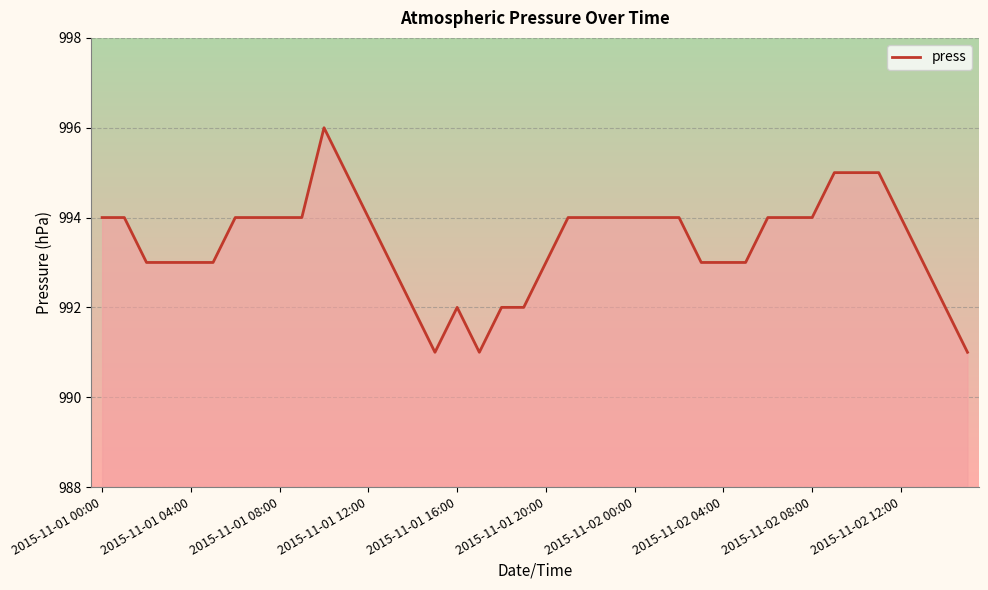

What is the difference between the maximum and minimum values?

5